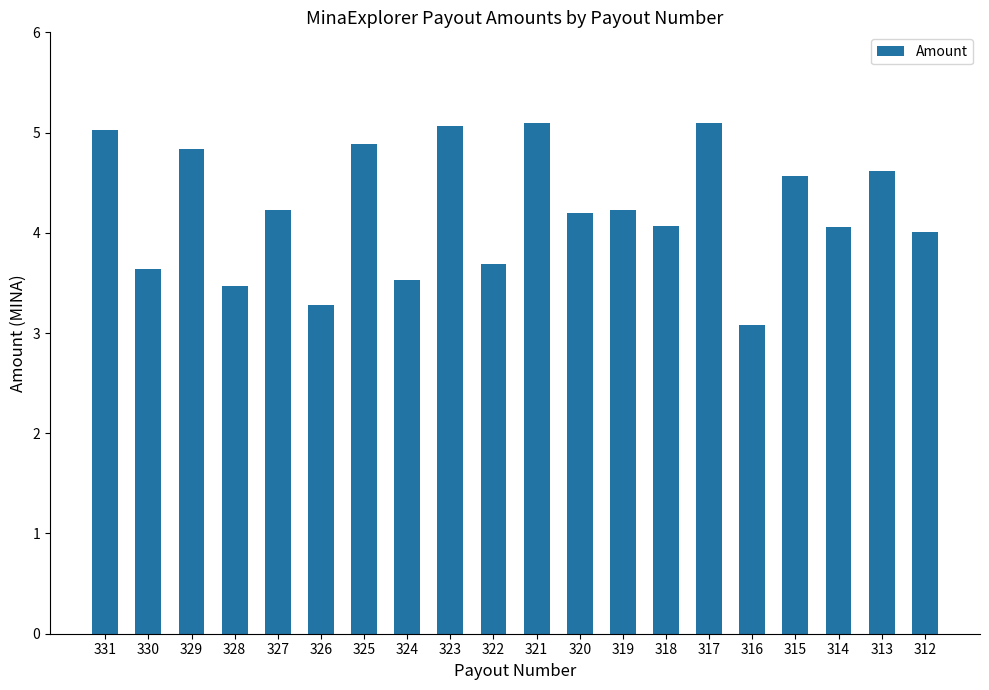

The chart shows a value of 6.3 at 322. True or false?

False